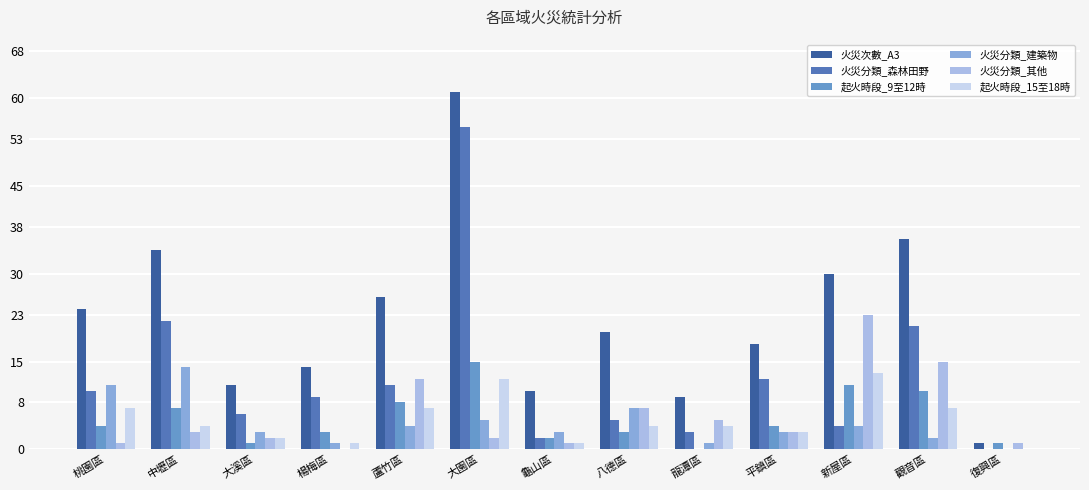

What is the sum of all 火災分類_建築物 values?

58